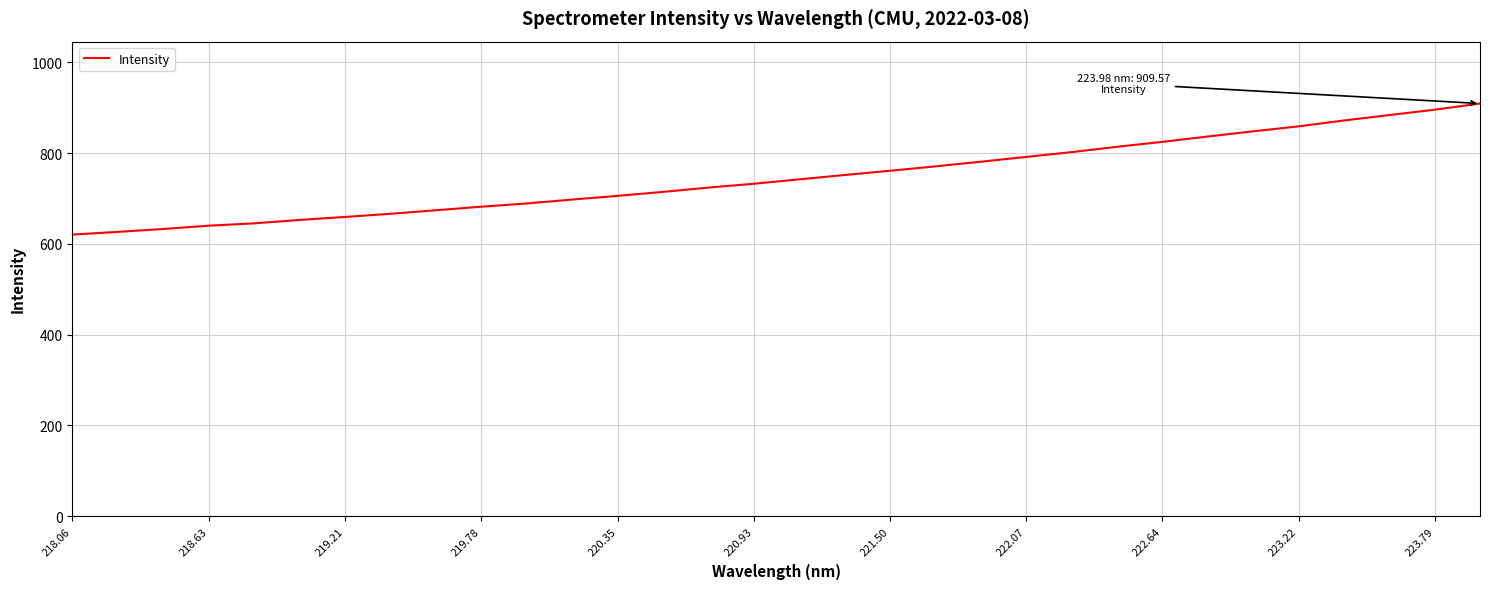

What is the maximum value shown in the chart?

909.6